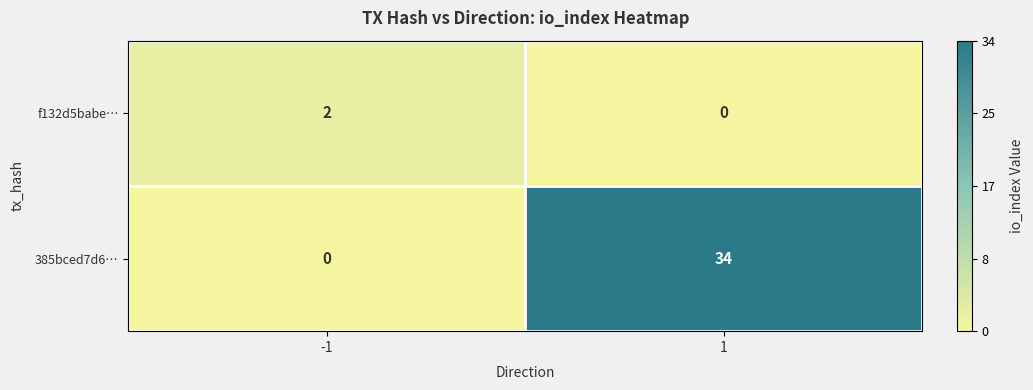

At how many categories does at least one series exceed 32?

1